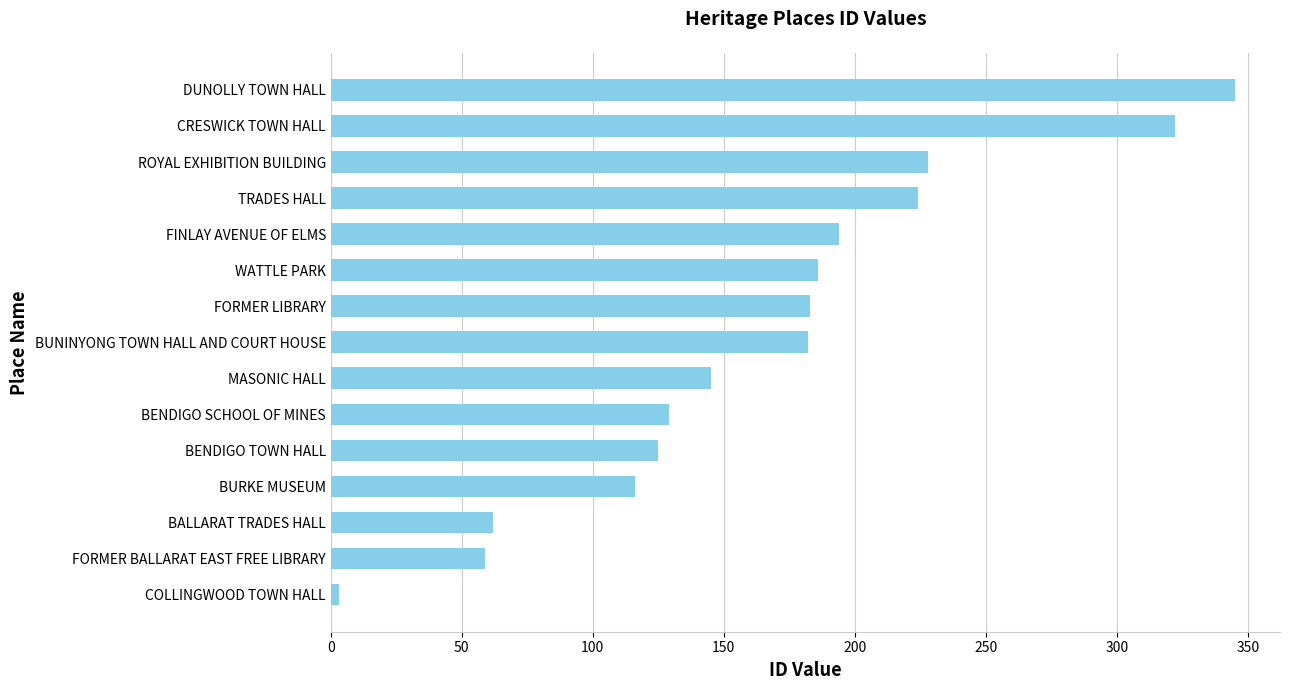

What is the sum of all values?

2503